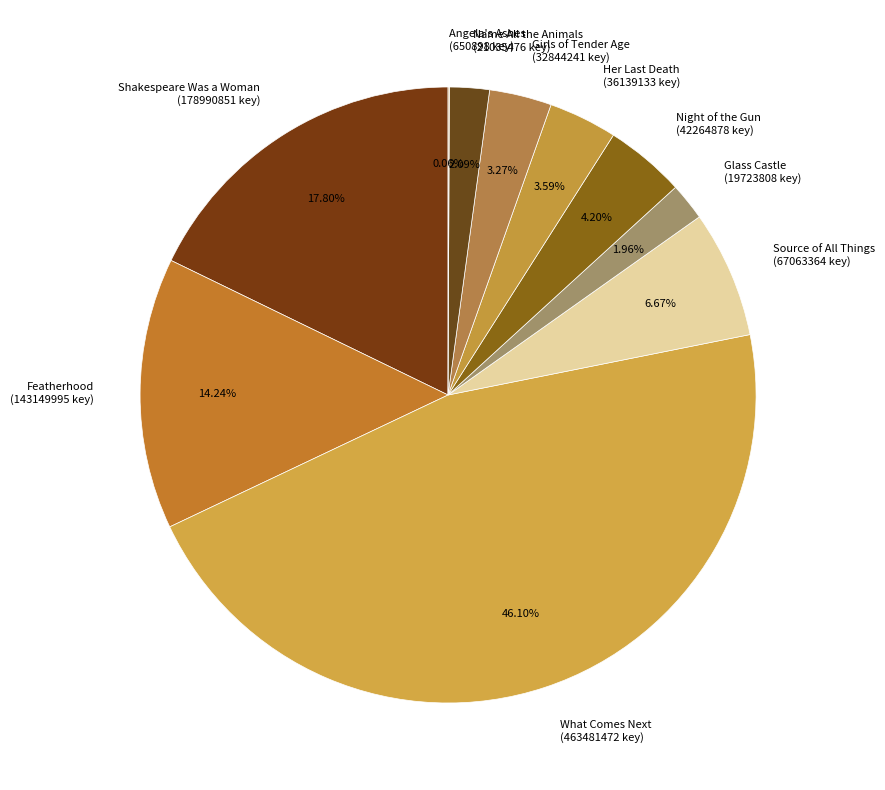

To the nearest percent, what portion does Name All the Animals represent?

2%